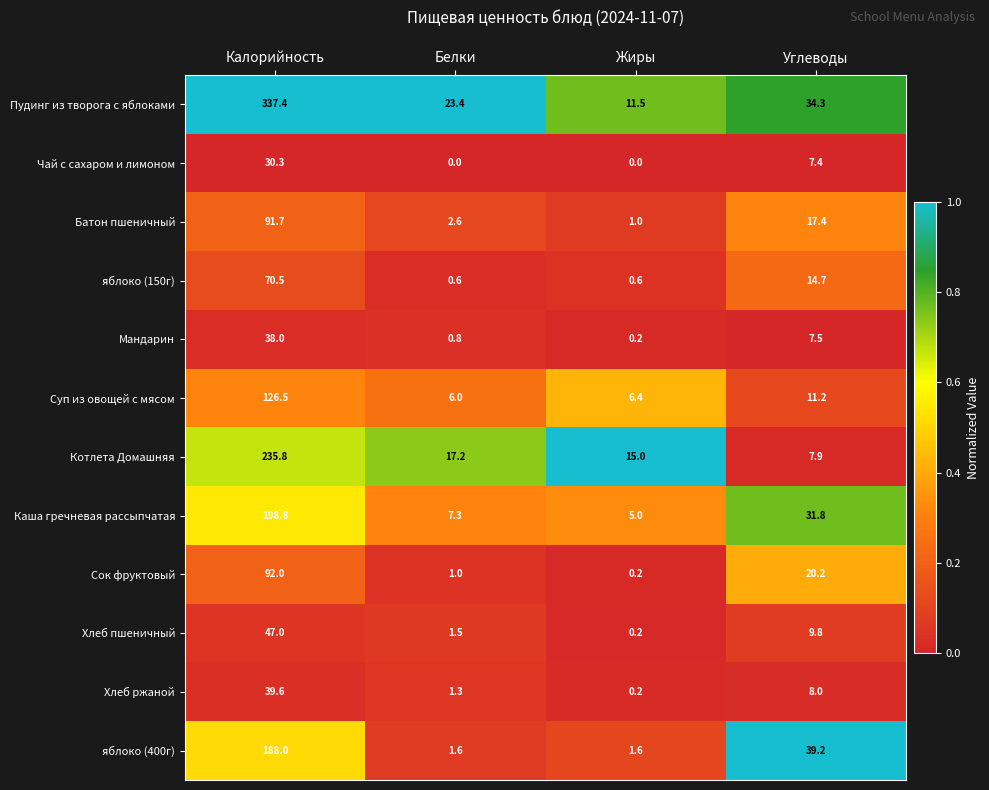

What is the average value of the Хлеб ржаной series?

12.3